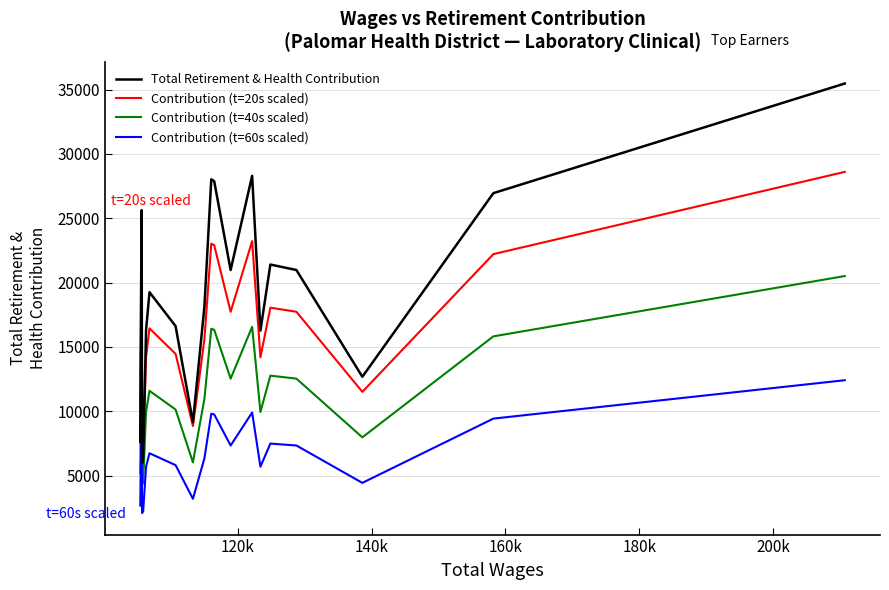

List the series in order of their peak value, highest first.

Total Retirement & Health Contribution, Contribution (t=20s scaled), Contribution (t=40s scaled), Contribution (t=60s scaled)